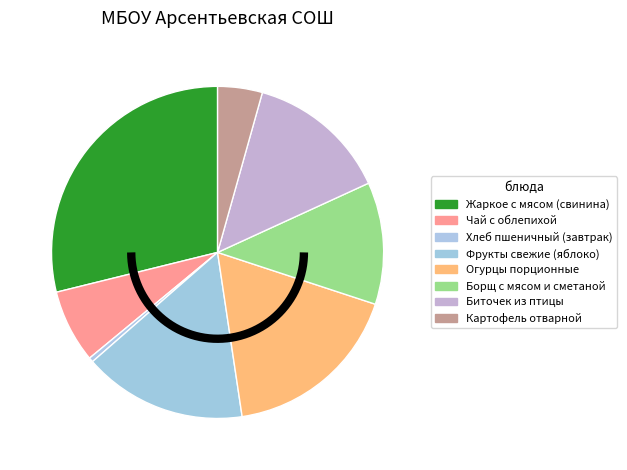

What is the largest slice in the pie chart?

Жаркое с мясом (свинина)